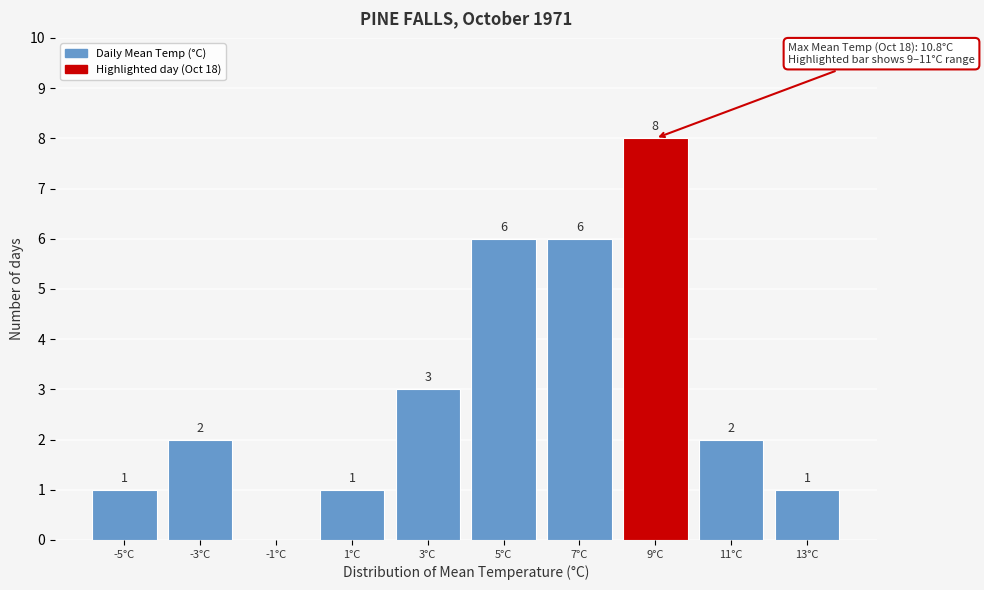

Reading left to right, what are all the values shown in this chart?

-5°C=1	-3°C=2	-1°C=0	1°C=1	3°C=3	5°C=6	7°C=6	9°C=8	11°C=2	13°C=1